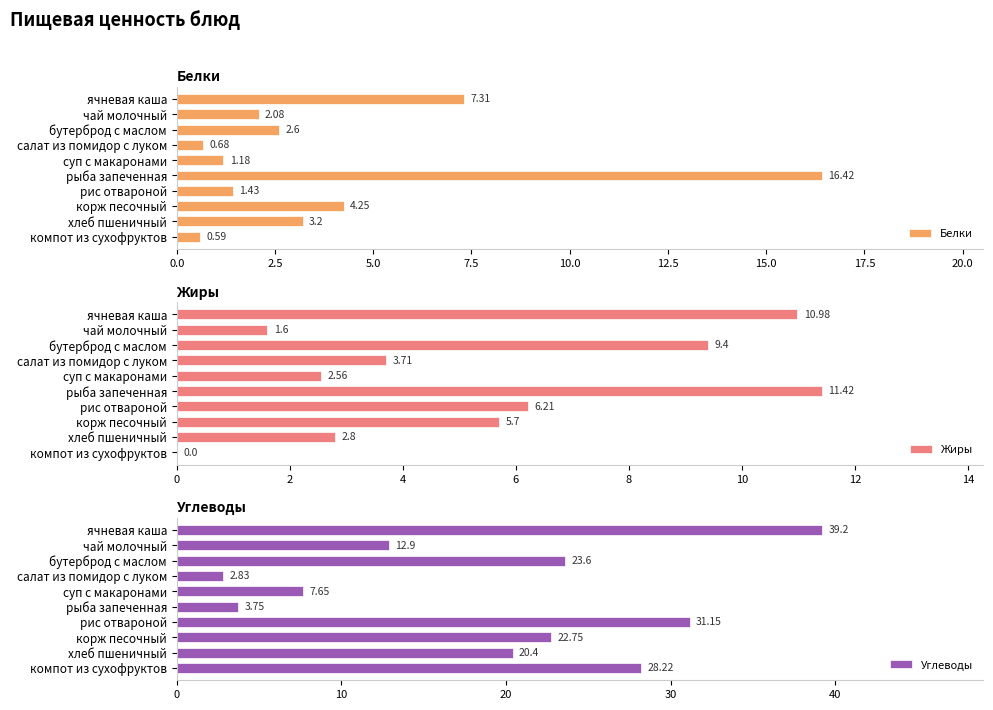

Which category has the highest value in the Белки series?

рыба запеченная